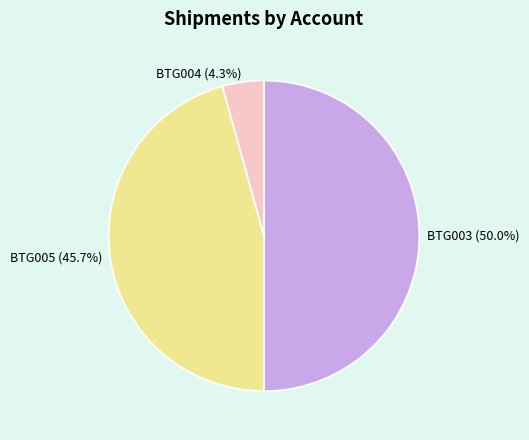

To the nearest percent, what is the average slice percentage?

33%